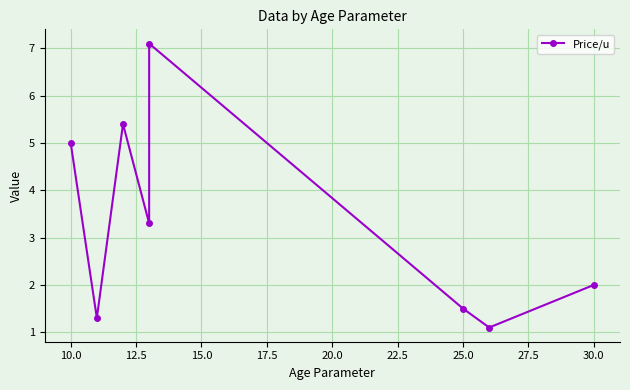

What is the maximum value shown in the chart?

7.1